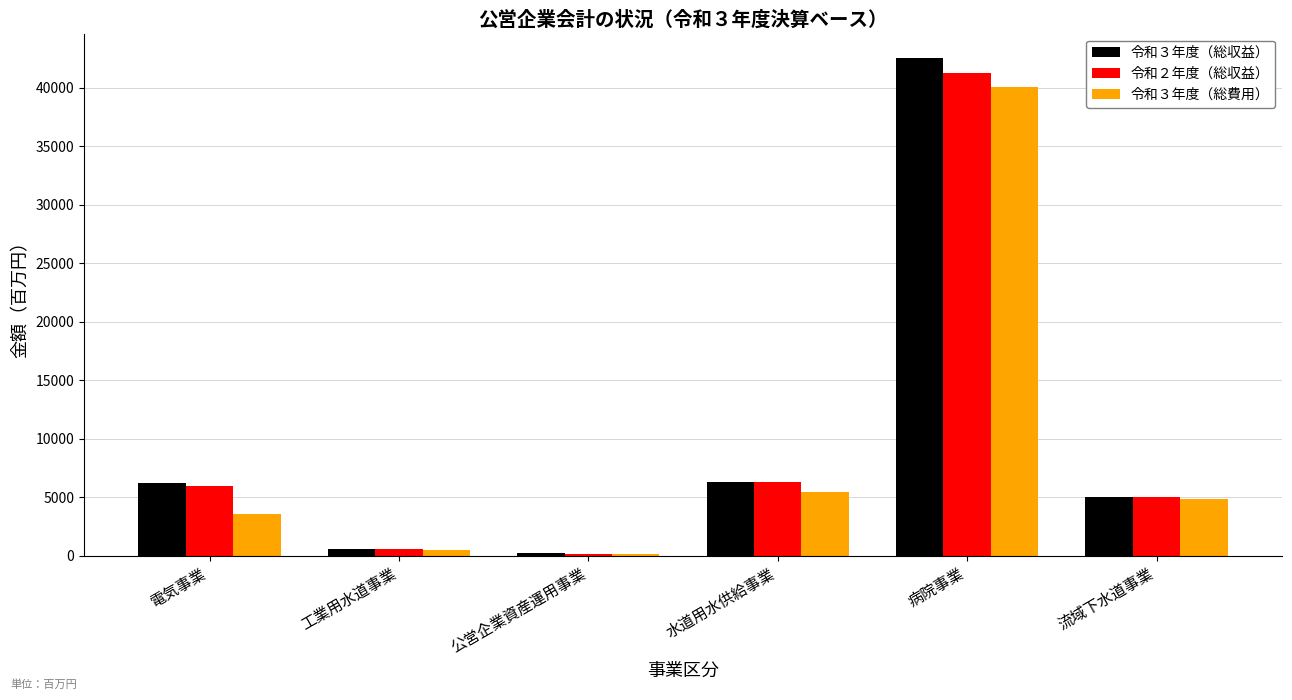

Which category has the highest value in the 令和３年度（総収益） series?

病院事業